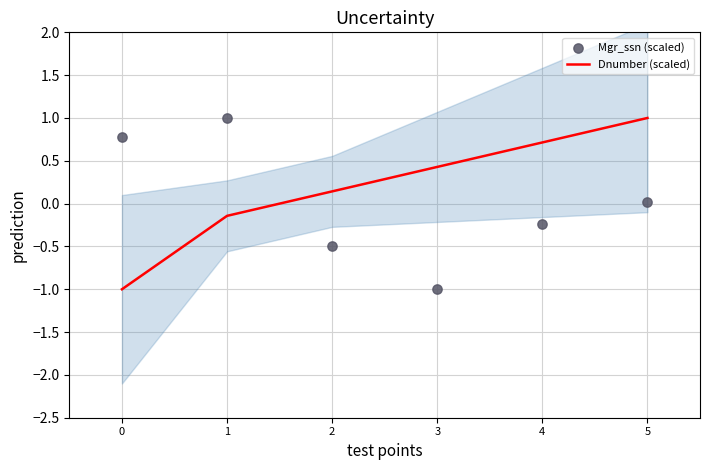

Which series has the widest spread of Y values?

Dnumber (scaled)